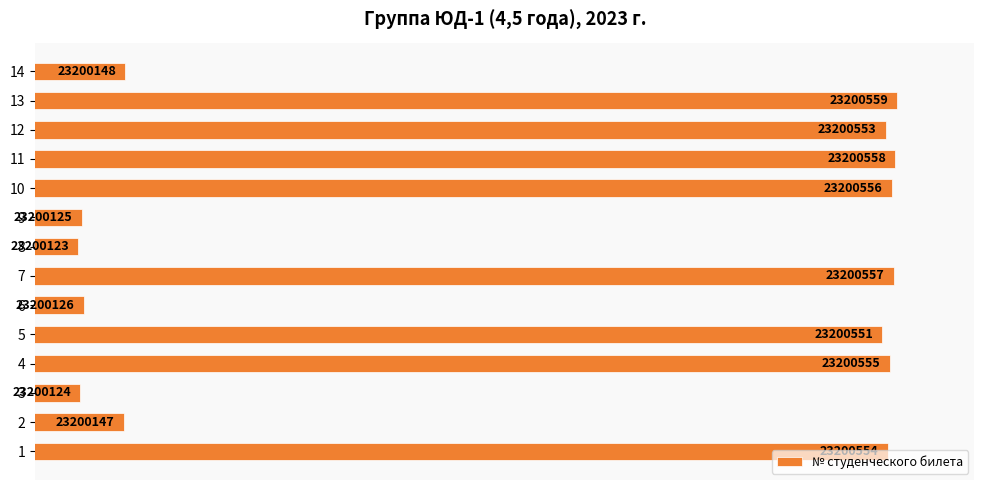

Is it true that the value at 13 is 38300089?

False